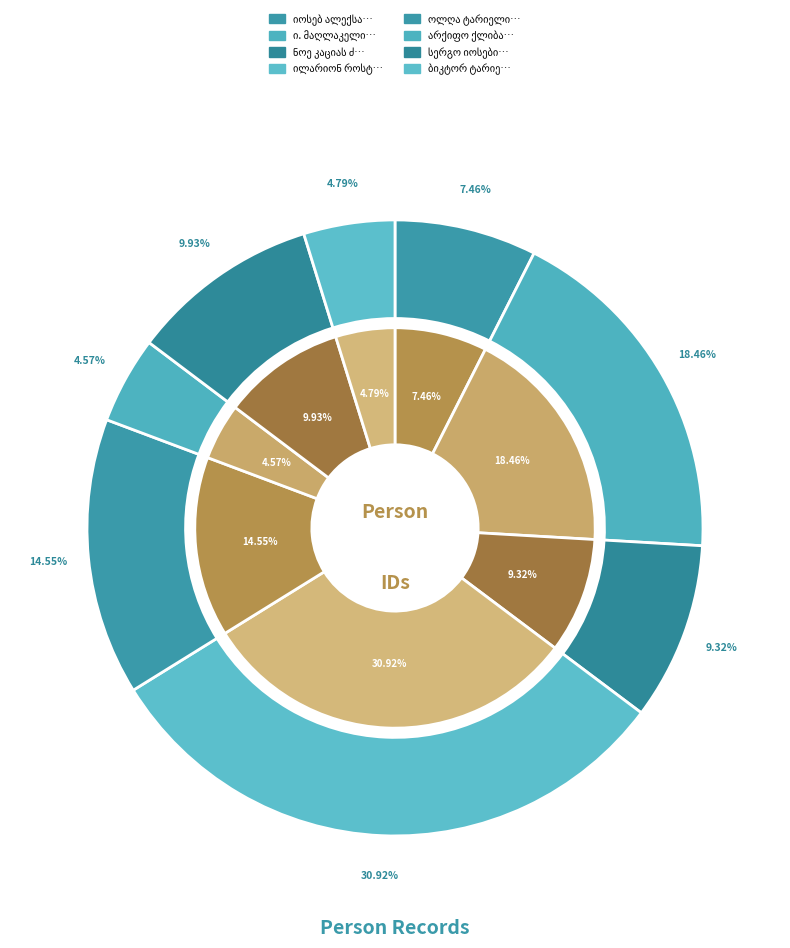

To the nearest percent, what is the difference between the largest and smallest slice percentages?

26%